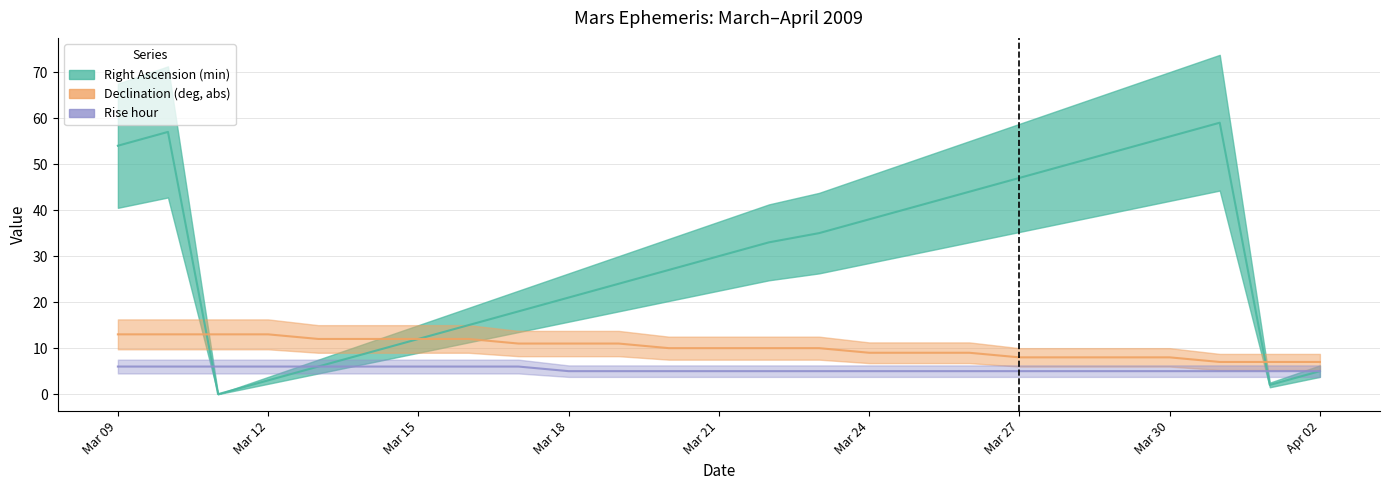

Count the Rise hour values in the range 5 to 6.

25